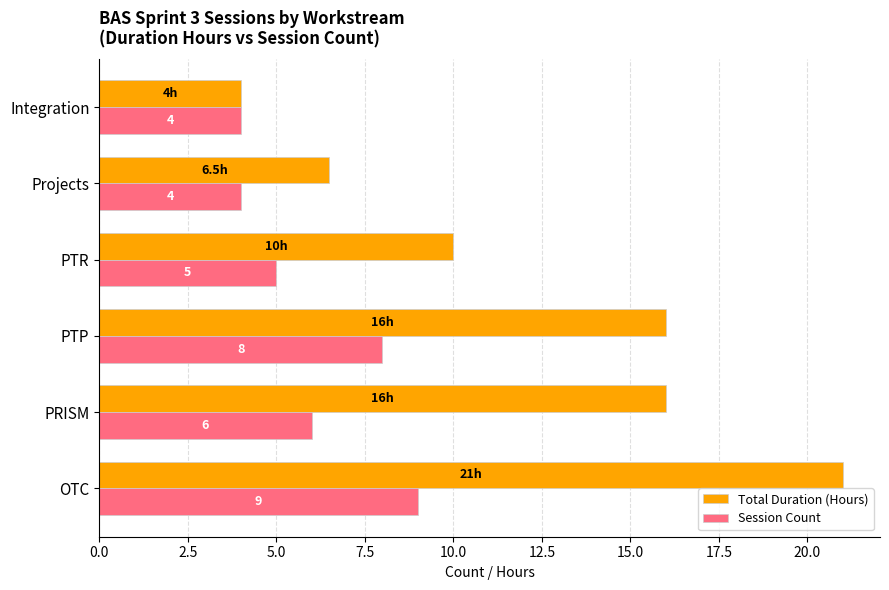

Rank the series by their maximum value, from highest to lowest.

Total Duration (Hours), Session Count